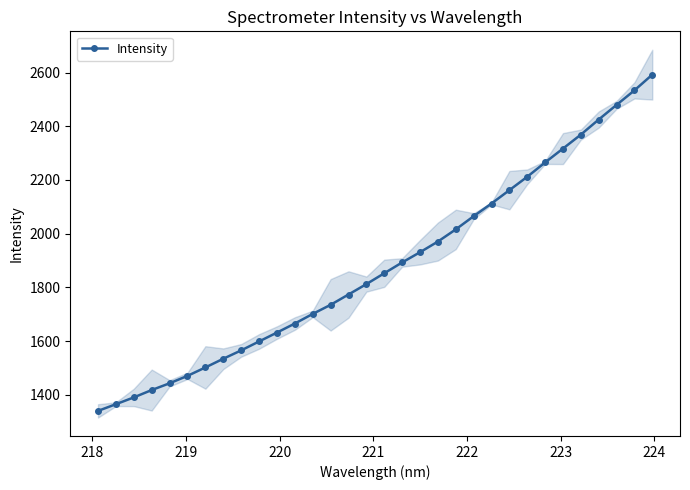

What is the average value?

1879.4